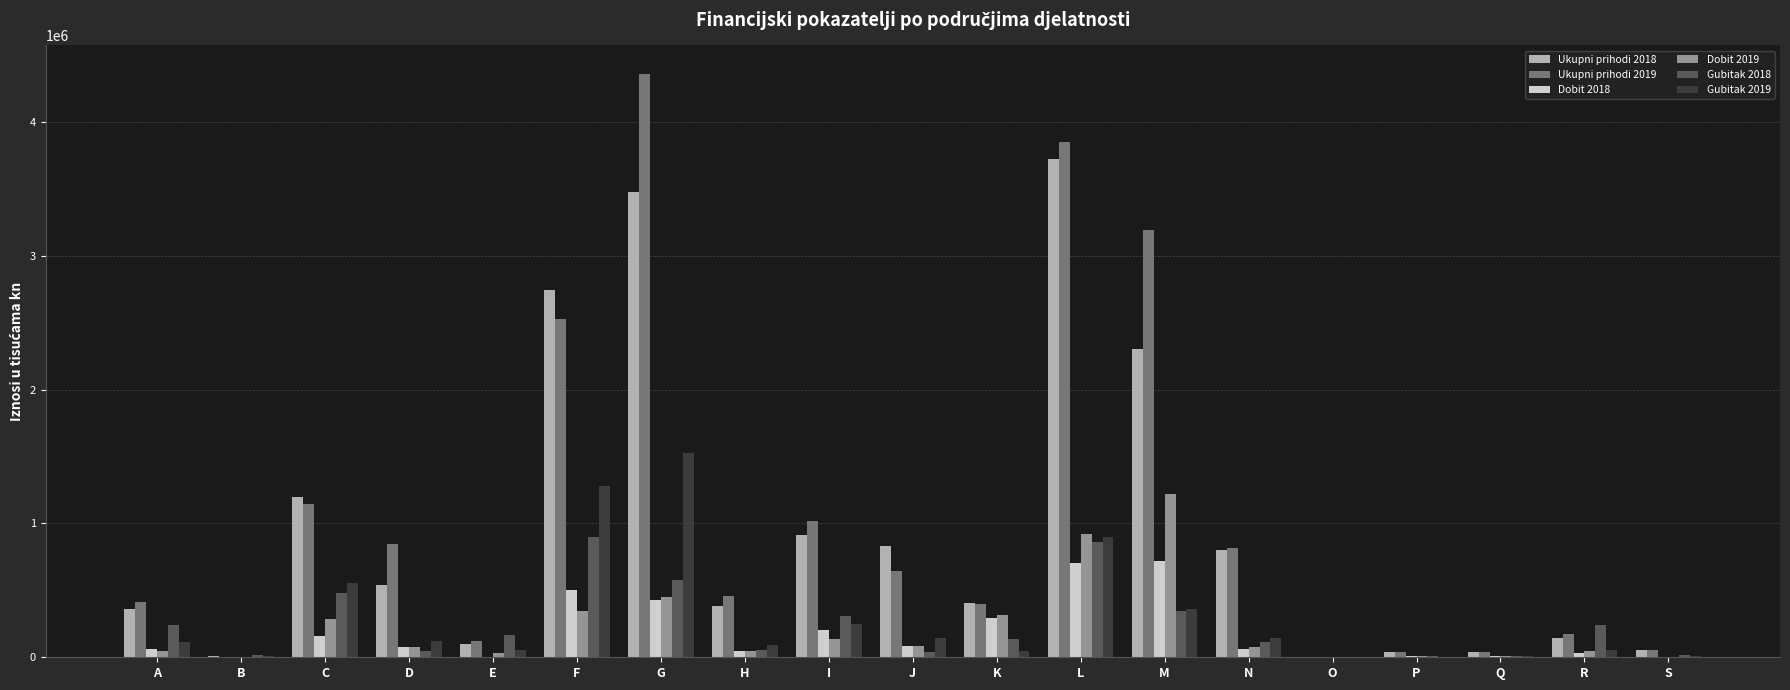

What is the total value across all series at G?

10814758.8